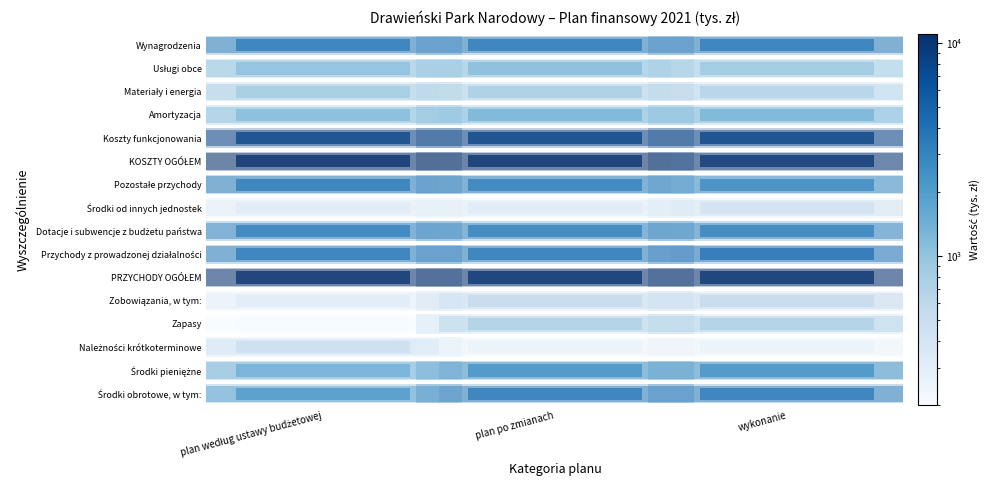

What is the difference between the maximum and minimum values in the Dotacje i subwencje z budżetu państwa series?

68